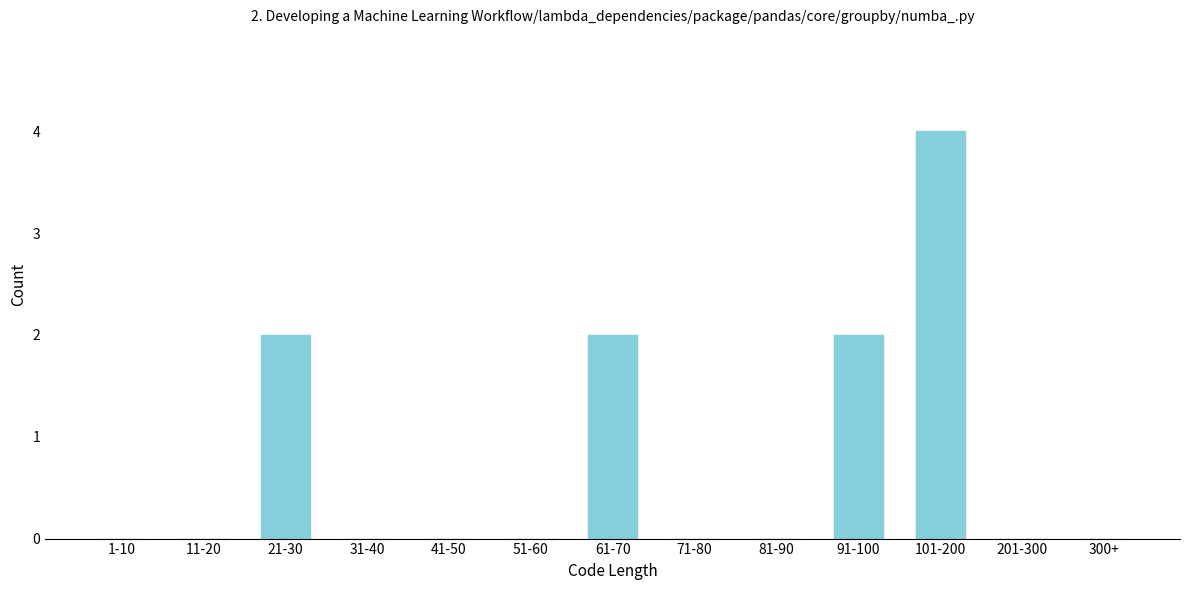

Reading left to right, list all the values displayed in this chart.

1-10=0	11-20=0	21-30=2	31-40=0	41-50=0	51-60=0	61-70=2	71-80=0	81-90=0	91-100=2	101-200=4	201-300=0	300+=0